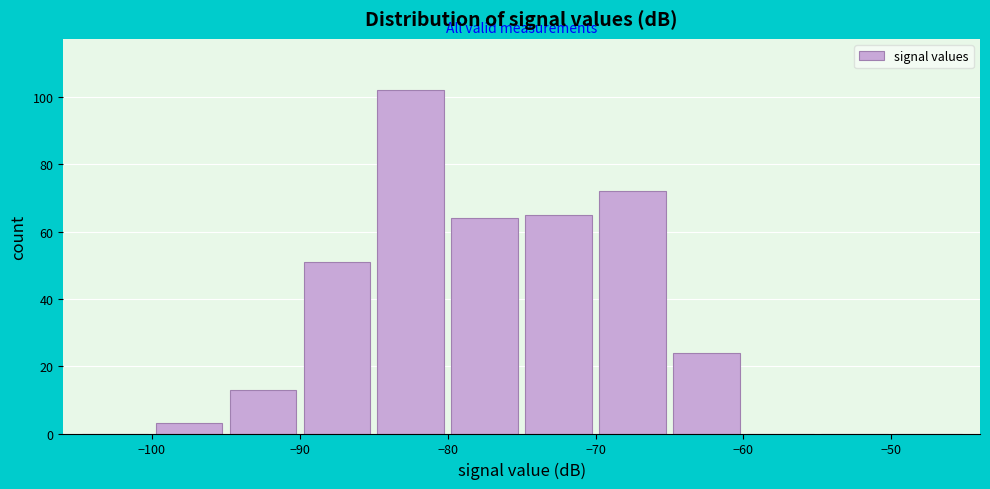

Reading left to right, list every bar in this chart as the range it spans on the x-axis followed by its height. The values are not printed on the chart, so give them approximately, as read against the axis.

-105 to -100: 0
-100 to -95: 4
-95 to -90: 14
-90 to -85: 52
-85 to -80: 102
-80 to -75: 64
-75 to -70: 66
-70 to -65: 72
-65 to -60: 24
-60 to -55: 0
-55 to -50: 0
-50 to -45: 0